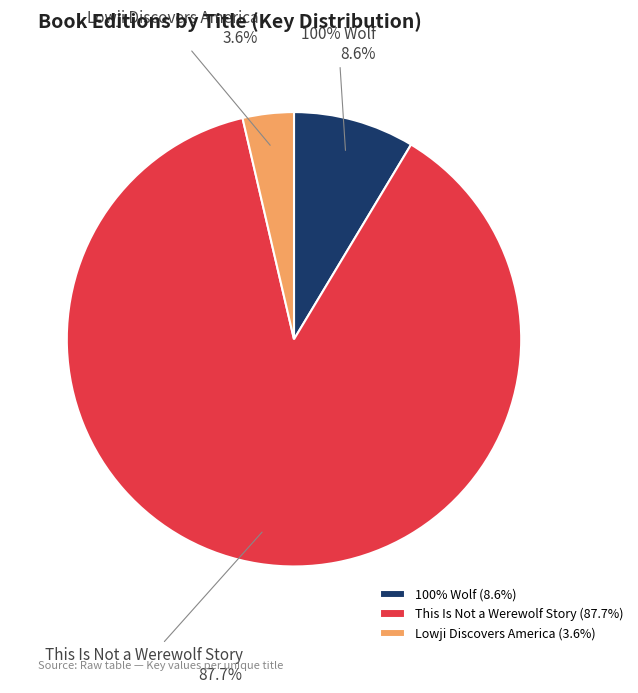

What portion of the pie excludes This Is Not a Werewolf Story?

12.3%